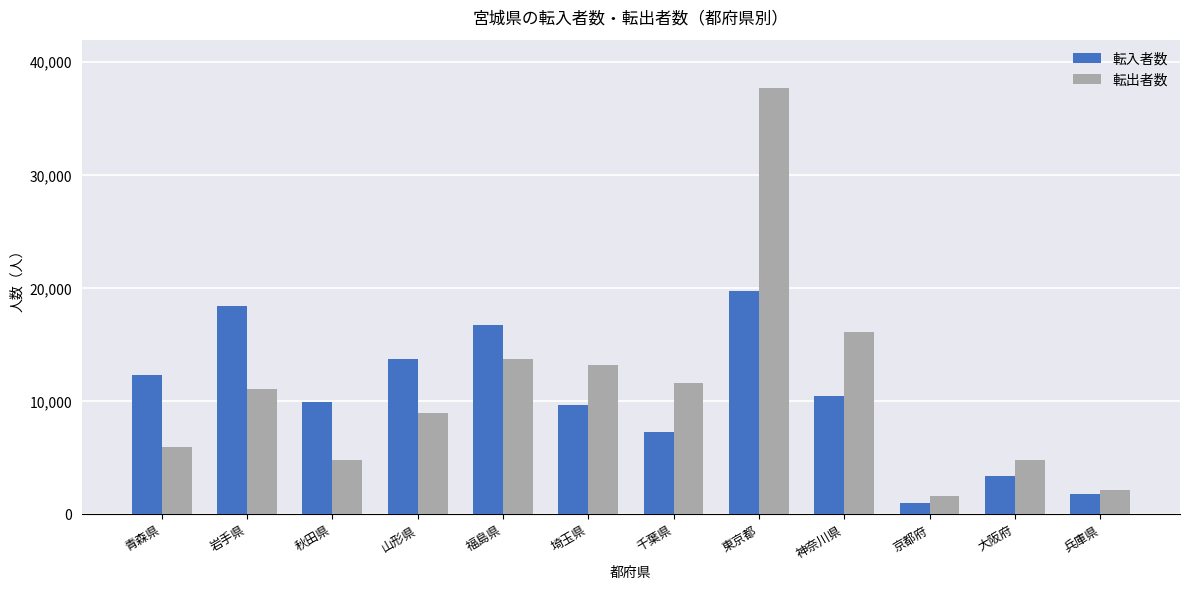

True or false: 転出者数 has a value of 4820 at 秋田県.

True